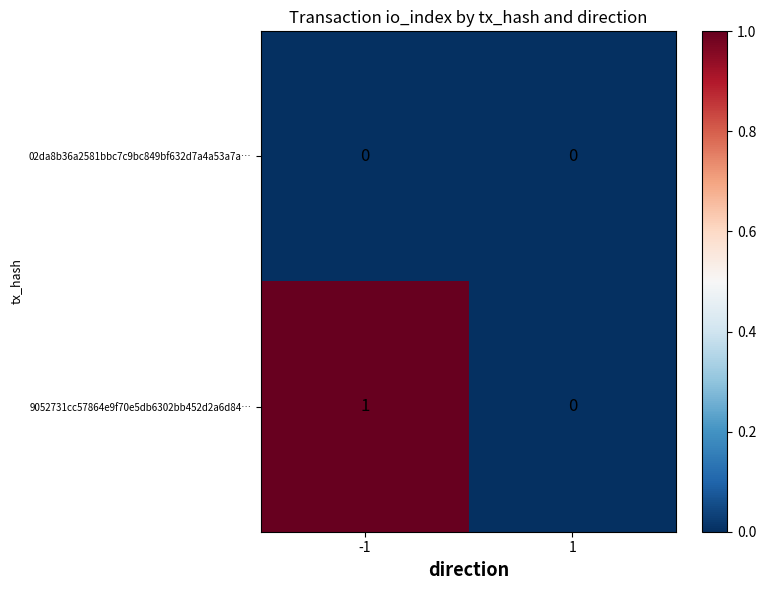

Which series has the widest spread of values?

9052731cc57864e9f70e5db6302bb452d2a6d84…